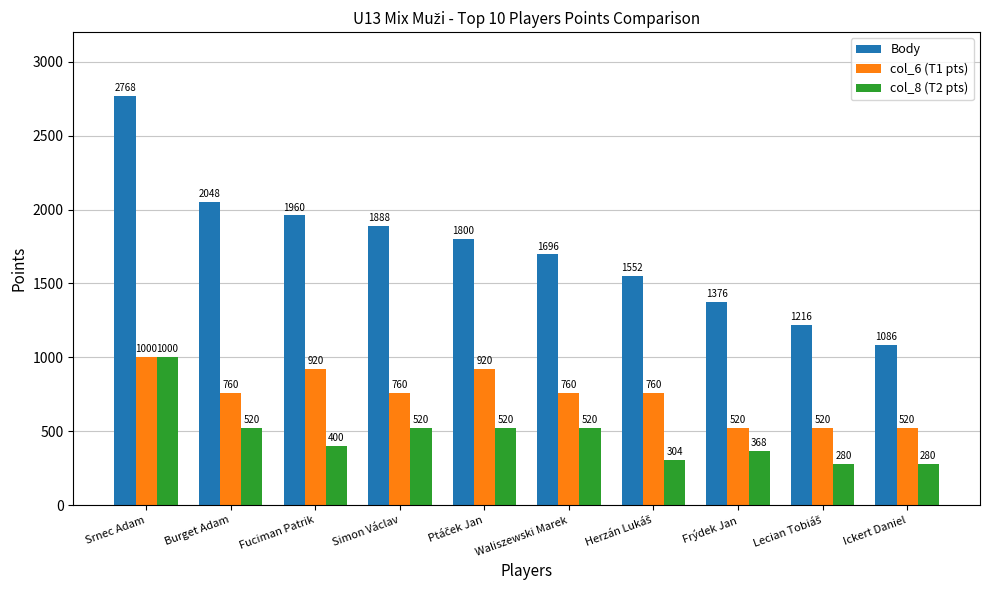

What is the spread (max minus min) of values at Burget Adam?

1528